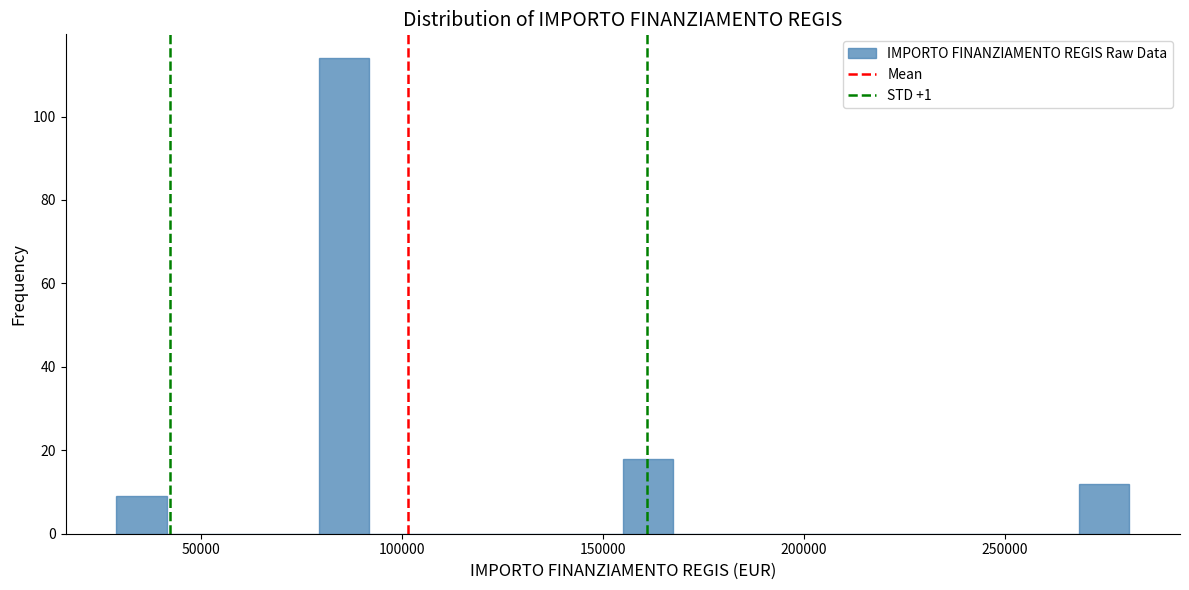

Read against the x-axis, roughly where is the centre of the tallest bar?

85000